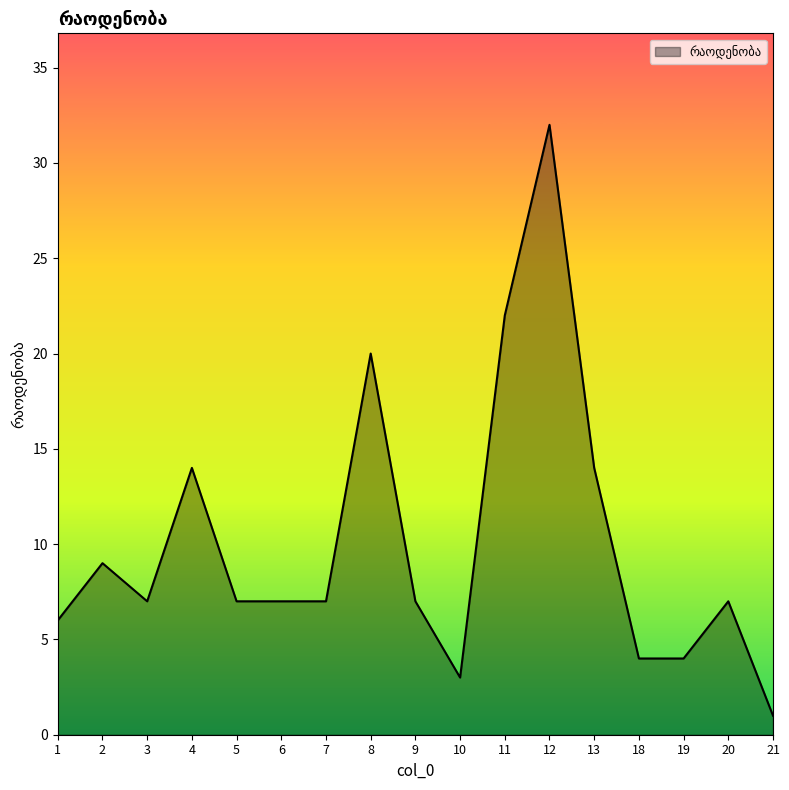

Which label corresponds to the smallest value in the chart?

21